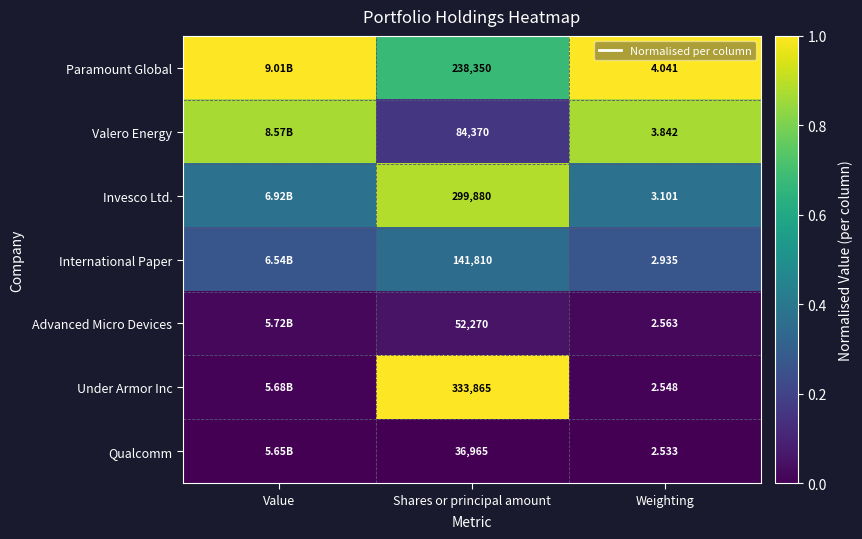

How many distinct data groups are displayed?

7